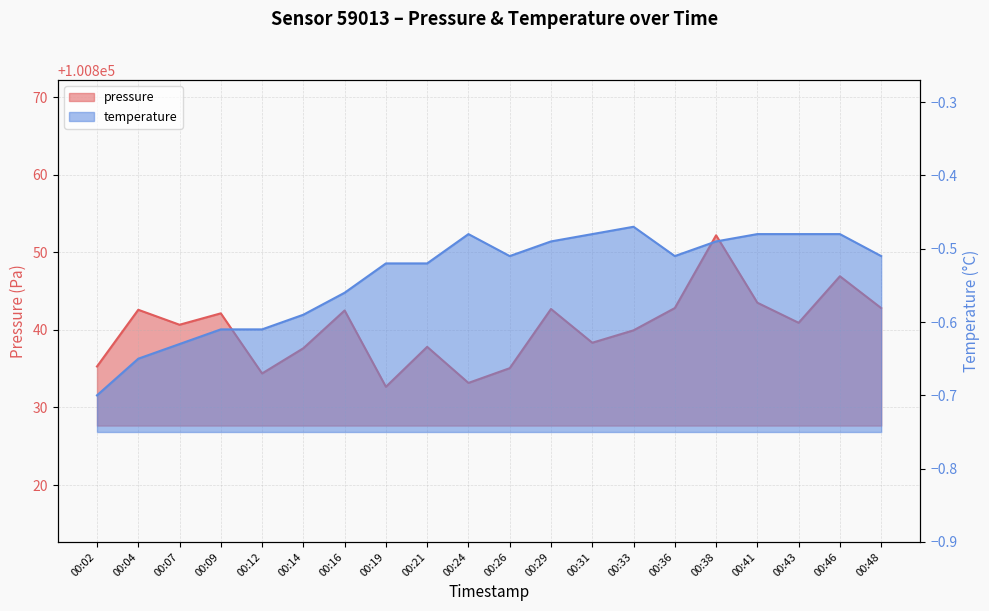

What is the difference between the maximum and minimum values in the temperature series?

0.2